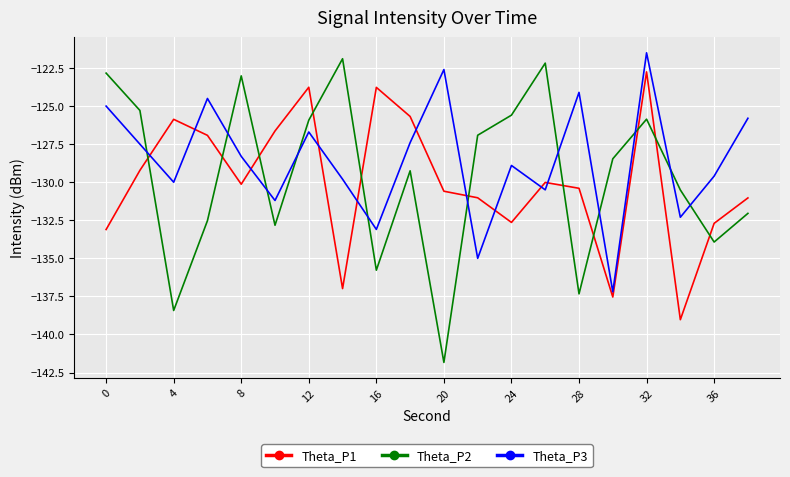

How many times do Theta_P1 and Theta_P2 cross each other?

11